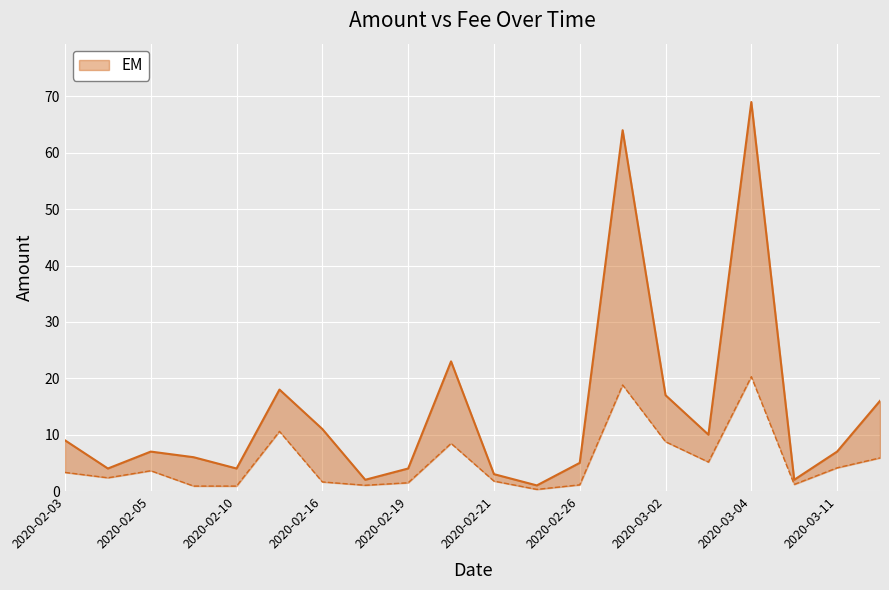

Rank the categories by value from lowest to highest.

2020-02-23, 2020-02-17, 2020-03-05, 2020-02-21, 2020-02-04, 2020-02-10, 2020-02-19, 2020-02-26, 2020-02-08, 2020-02-05, 2020-03-11, 2020-02-03, 2020-03-03, 2020-02-16, 2020-03-13, 2020-03-02, 2020-02-11, 2020-02-20, 2020-02-29, 2020-03-04